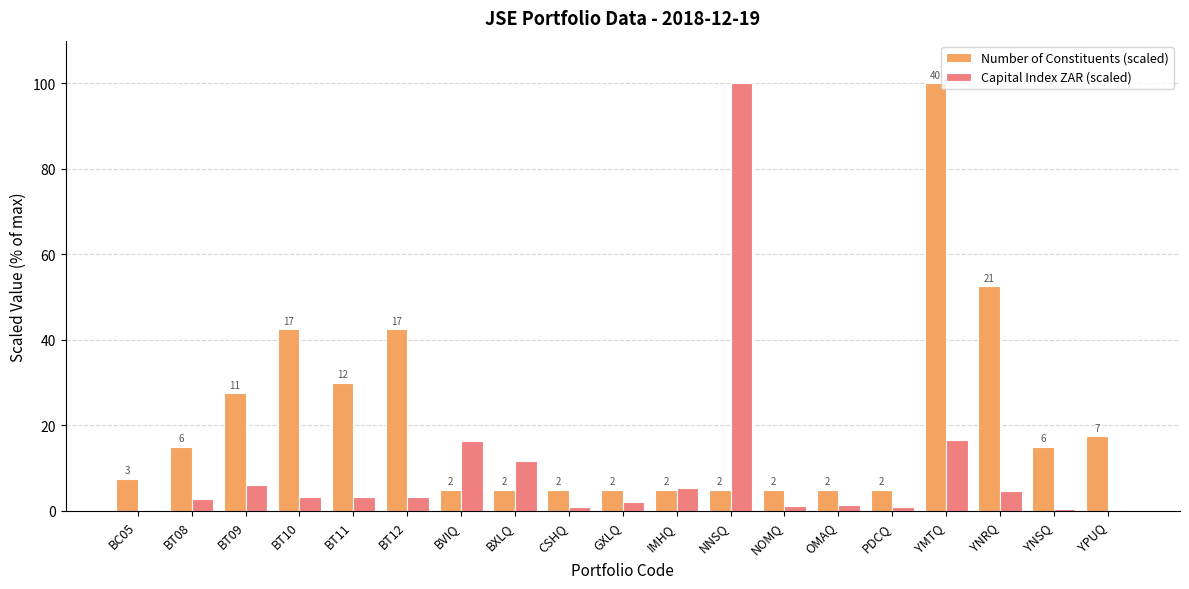

What is the label of the 13th bar from the right?

BVIQ